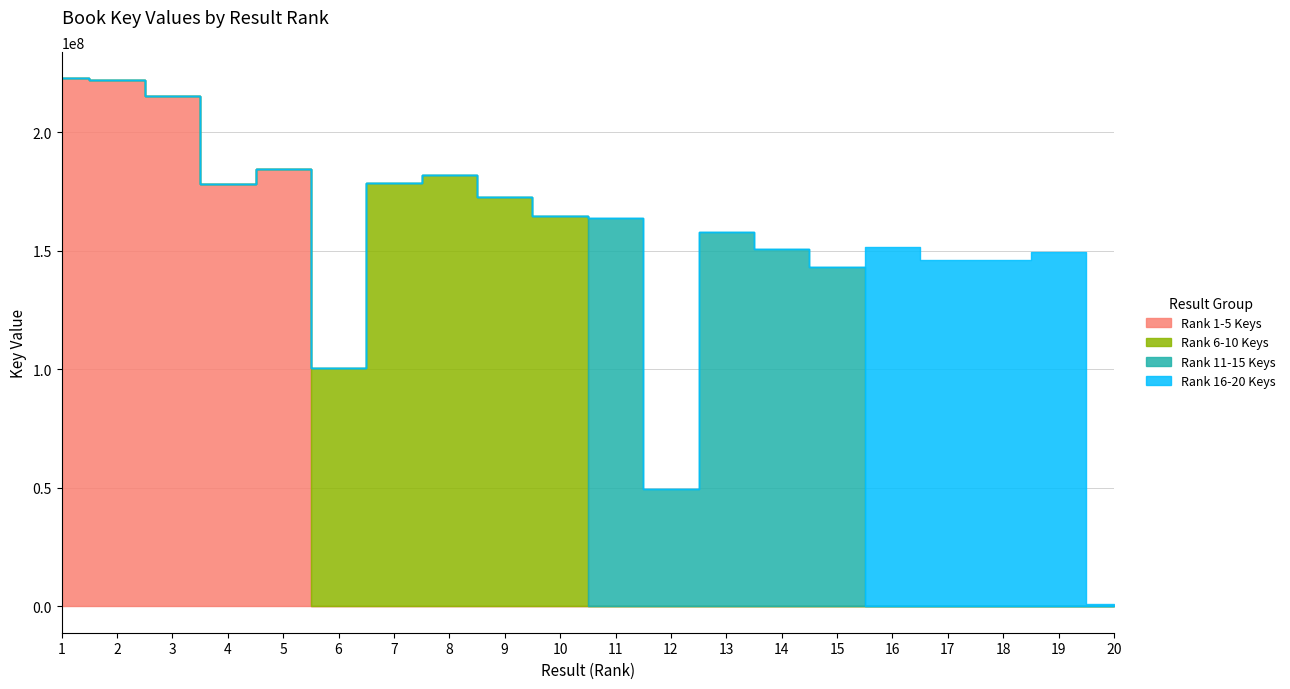

List the series in order of their peak value, lowest first.

Rank 16-20 Keys, Rank 11-15 Keys, Rank 6-10 Keys, Rank 1-5 Keys